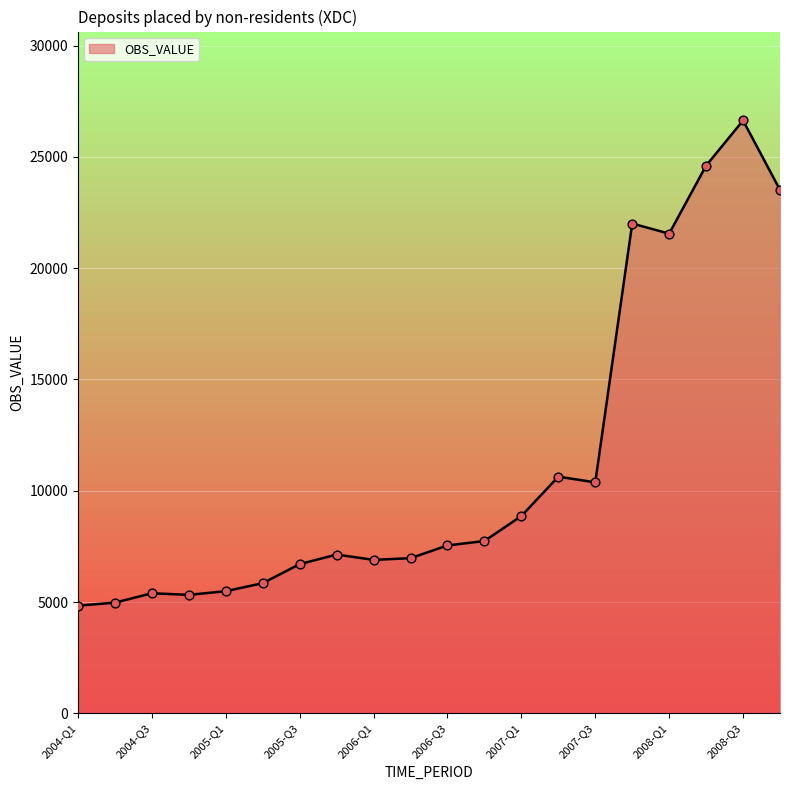

What is the maximum value shown in the chart?

26638.0